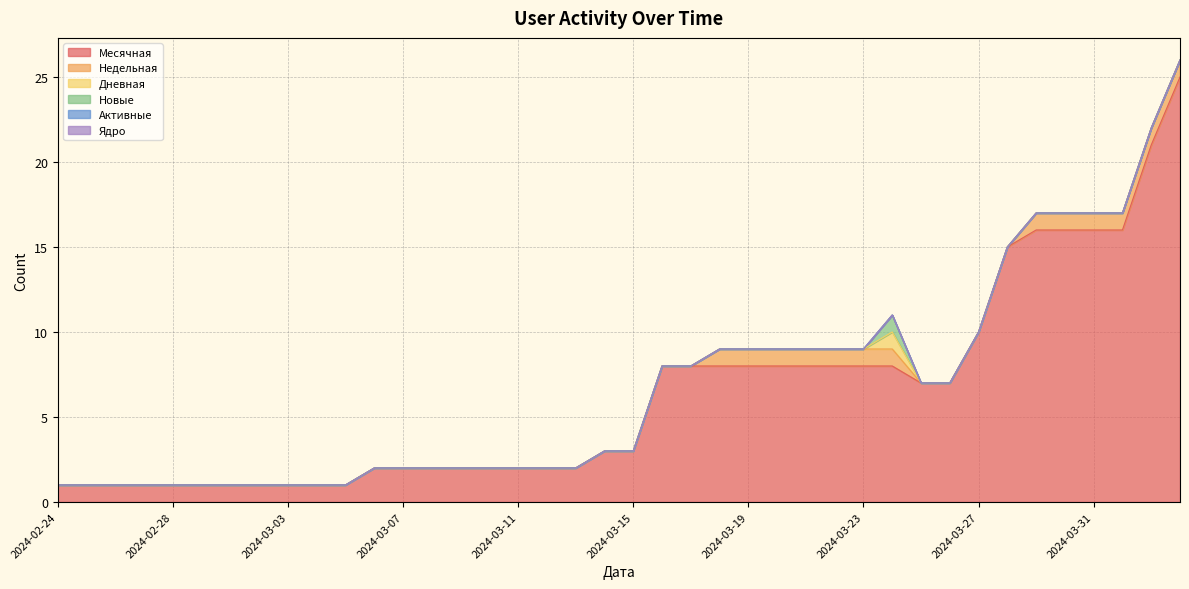

Rank the series by their maximum value, from highest to lowest.

Месячная, Недельная, Дневная, Новые, Активные, Ядро